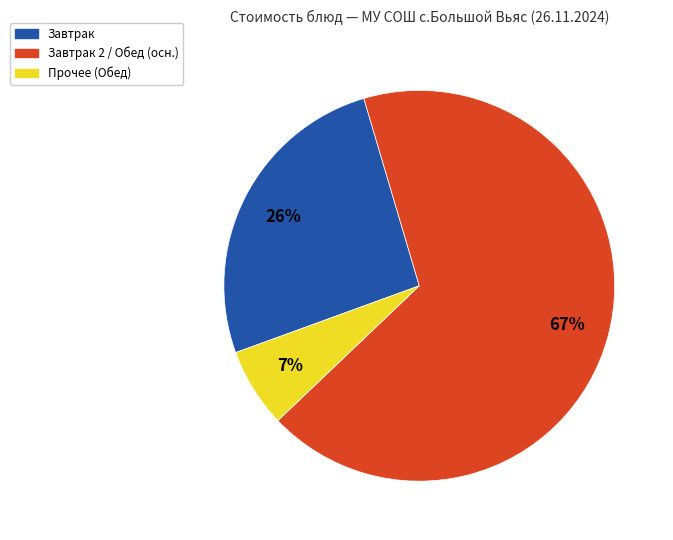

To the nearest percent, what is the average slice percentage?

33%